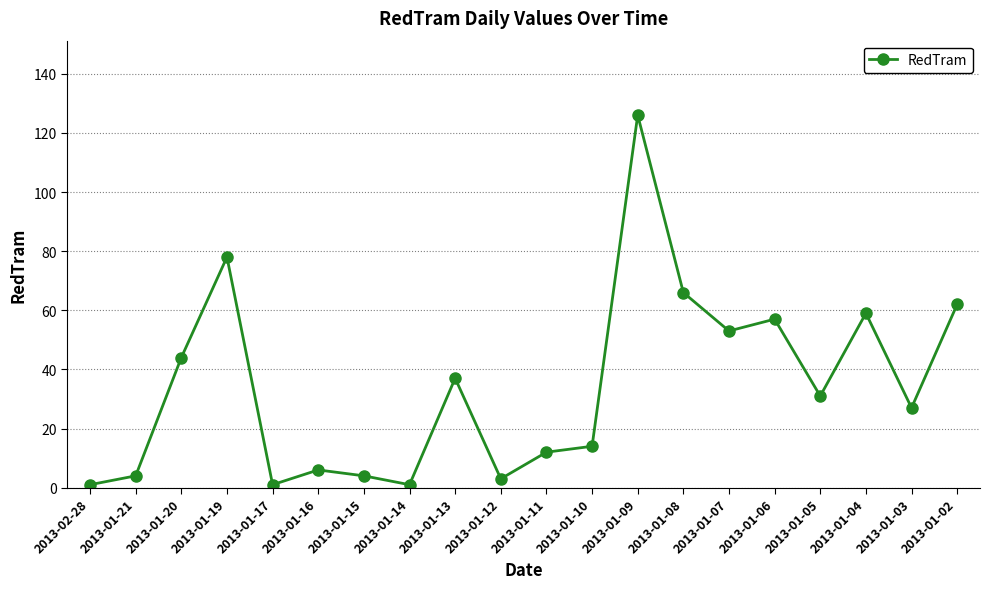

What is the greatest value displayed?

126